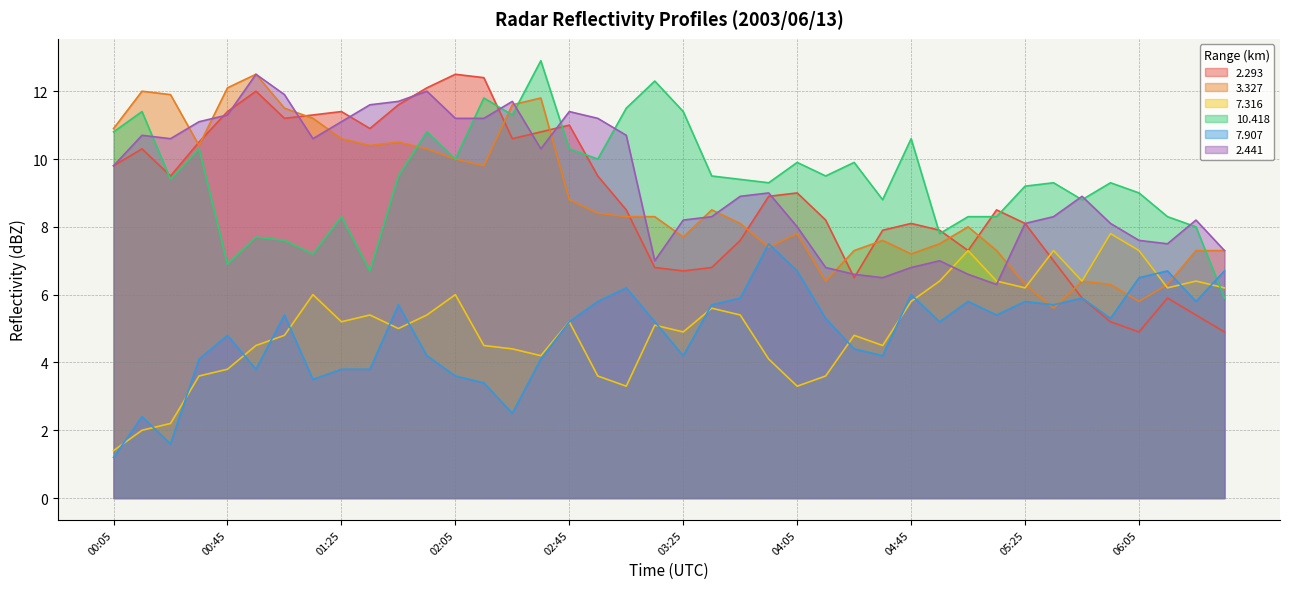

Reading right to left, extract all data points from this chart.

2.293: 06:35=4.9	06:25=5.4	06:15=5.9	06:05=4.9	05:55=5.2	05:45=5.9	05:35=7.0	05:25=8.1	05:15=8.5	05:05=7.3	04:55=7.9	04:45=8.1	04:35=7.9	04:25=6.5	04:15=8.2	04:05=9.0	03:55=8.9	03:45=7.6	03:35=6.8	03:25=6.7	03:15=6.8	03:05=8.5	02:55=9.5	02:45=11.0	02:35=10.8	02:25=10.6	02:15=12.4	02:05=12.5	01:55=12.1	01:45=11.6	01:35=10.9	01:25=11.4	01:15=11.3	01:05=11.2	00:55=12.0	00:45=11.4	00:35=10.5	00:25=9.5	00:15=10.3	00:05=9.8
3.327: 06:35=7.3	06:25=7.3	06:15=6.3	06:05=5.8	05:55=6.3	05:45=6.4	05:35=5.6	05:25=6.3	05:15=7.3	05:05=8.0	04:55=7.5	04:45=7.2	04:35=7.6	04:25=7.3	04:15=6.4	04:05=7.8	03:55=7.4	03:45=8.1	03:35=8.5	03:25=7.7	03:15=8.3	03:05=8.3	02:55=8.4	02:45=8.8	02:35=11.8	02:25=11.6	02:15=9.8	02:05=10.0	01:55=10.3	01:45=10.5	01:35=10.4	01:25=10.6	01:15=11.2	01:05=11.5	00:55=12.5	00:45=12.1	00:35=10.4	00:25=11.9	00:15=12.0	00:05=10.9
7.316: 06:35=6.2	06:25=6.4	06:15=6.2	06:05=7.3	05:55=7.8	05:45=6.4	05:35=7.3	05:25=6.2	05:15=6.4	05:05=7.3	04:55=6.4	04:45=5.8	04:35=4.5	04:25=4.8	04:15=3.6	04:05=3.3	03:55=4.1	03:45=5.4	03:35=5.6	03:25=4.9	03:15=5.1	03:05=3.3	02:55=3.6	02:45=5.2	02:35=4.2	02:25=4.4	02:15=4.5	02:05=6.0	01:55=5.4	01:45=5.0	01:35=5.4	01:25=5.2	01:15=6.0	01:05=4.8	00:55=4.5	00:45=3.8	00:35=3.6	00:25=2.2	00:15=2.0	00:05=1.4
10.418: 06:35=5.9	06:25=8.0	06:15=8.3	06:05=9.0	05:55=9.3	05:45=8.8	05:35=9.3	05:25=9.2	05:15=8.3	05:05=8.3	04:55=7.8	04:45=10.6	04:35=8.8	04:25=9.9	04:15=9.5	04:05=9.9	03:55=9.3	03:45=9.4	03:35=9.5	03:25=11.4	03:15=12.3	03:05=11.5	02:55=10.0	02:45=10.3	02:35=12.9	02:25=11.3	02:15=11.8	02:05=10.0	01:55=10.8	01:45=9.5	01:35=6.7	01:25=8.3	01:15=7.2	01:05=7.6	00:55=7.7	00:45=6.9	00:35=10.3	00:25=9.4	00:15=11.4	00:05=10.8
7.907: 06:35=6.7	06:25=5.8	06:15=6.7	06:05=6.5	05:55=5.3	05:45=5.9	05:35=5.7	05:25=5.8	05:15=5.4	05:05=5.8	04:55=5.2	04:45=6.0	04:35=4.2	04:25=4.4	04:15=5.3	04:05=6.7	03:55=7.5	03:45=5.9	03:35=5.7	03:25=4.2	03:15=5.2	03:05=6.2	02:55=5.8	02:45=5.2	02:35=4.1	02:25=2.5	02:15=3.4	02:05=3.6	01:55=4.2	01:45=5.7	01:35=3.8	01:25=3.8	01:15=3.5	01:05=5.4	00:55=3.8	00:45=4.8	00:35=4.1	00:25=1.6	00:15=2.4	00:05=1.2
2.441: 06:35=7.3	06:25=8.2	06:15=7.5	06:05=7.6	05:55=8.1	05:45=8.9	05:35=8.3	05:25=8.1	05:15=6.3	05:05=6.6	04:55=7.0	04:45=6.8	04:35=6.5	04:25=6.6	04:15=6.8	04:05=8.0	03:55=9.0	03:45=8.9	03:35=8.3	03:25=8.2	03:15=7.0	03:05=10.7	02:55=11.2	02:45=11.4	02:35=10.3	02:25=11.7	02:15=11.2	02:05=11.2	01:55=12.0	01:45=11.7	01:35=11.6	01:25=11.1	01:15=10.6	01:05=11.9	00:55=12.5	00:45=11.3	00:35=11.1	00:25=10.6	00:15=10.7	00:05=9.8